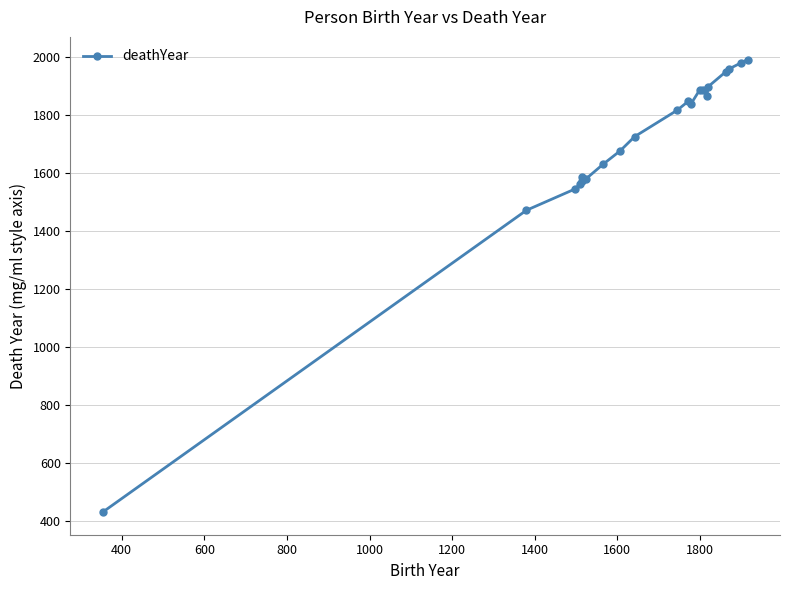

What is the minimum value shown in the chart?

430